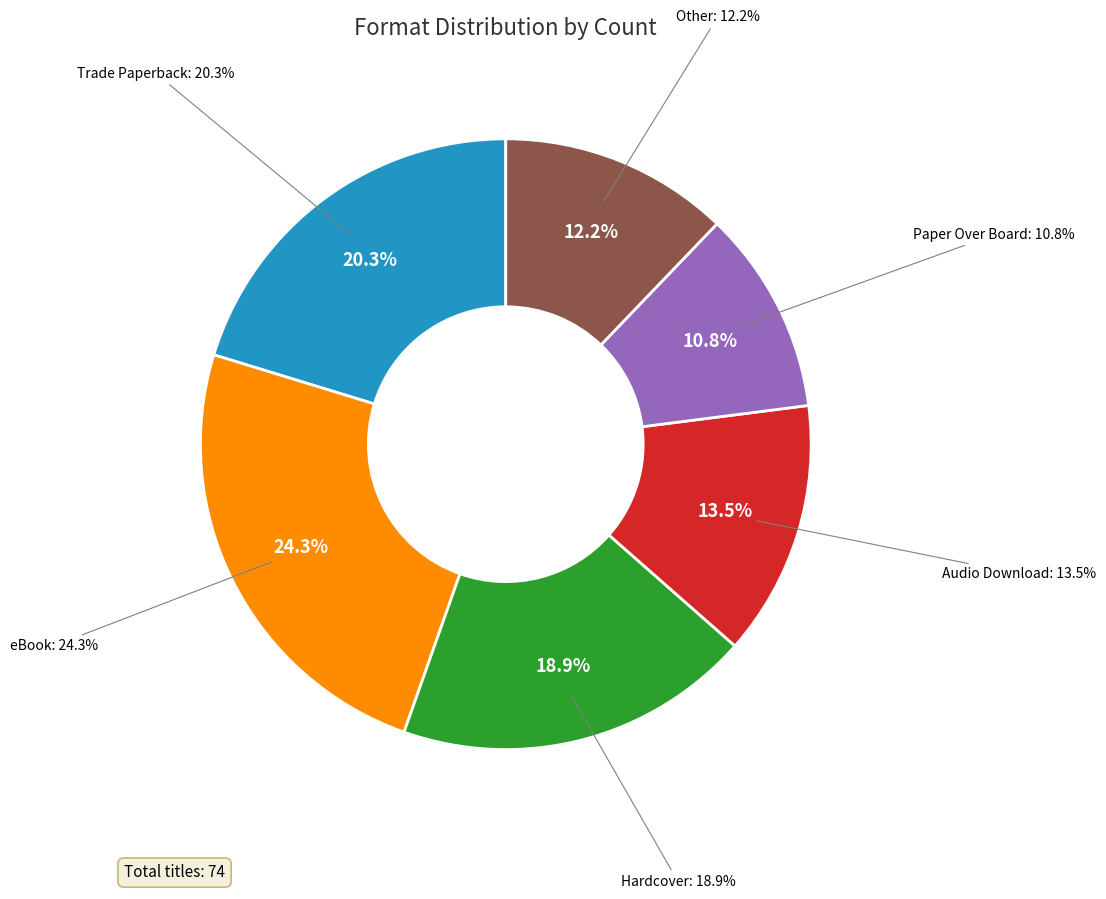

Approximately how many times larger is the value at Audio Download compared to Paper Over Board?

1.2